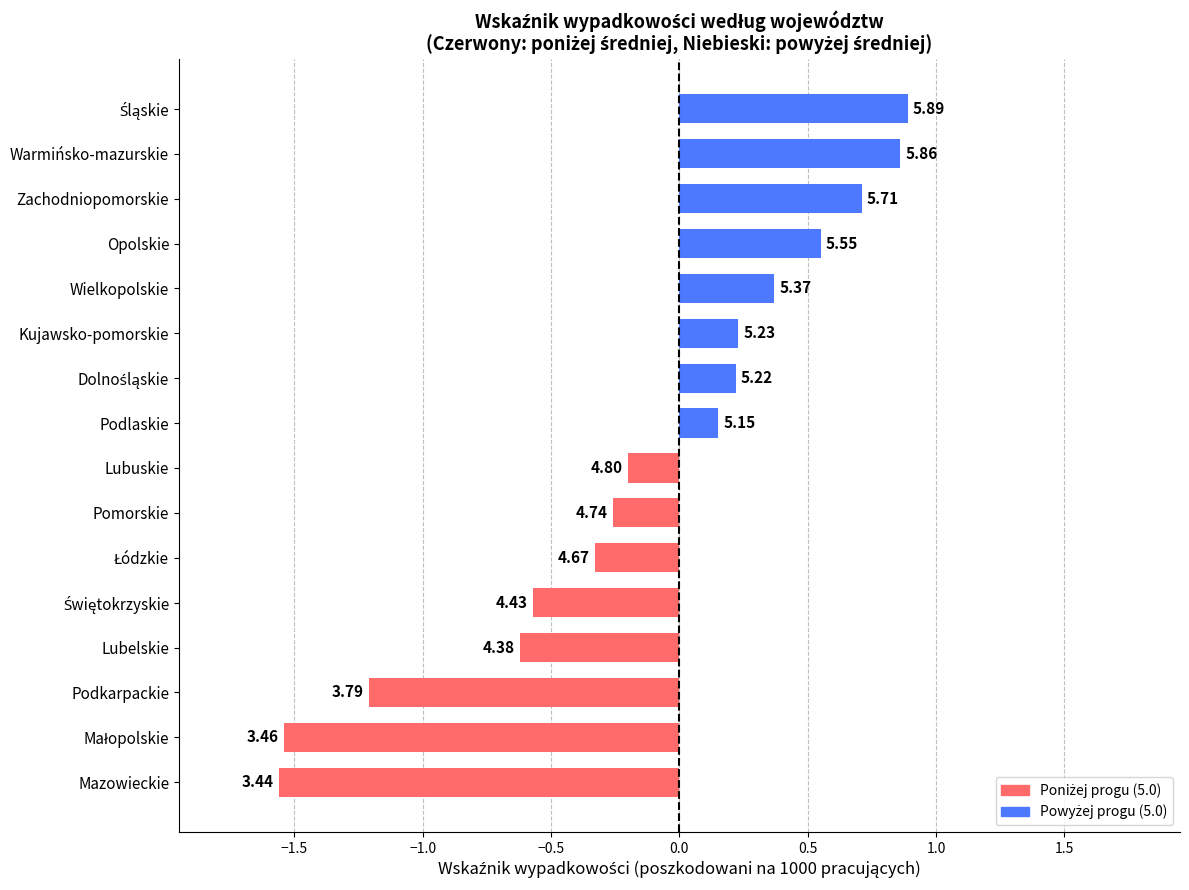

Does the chart contain any negative values?

Yes